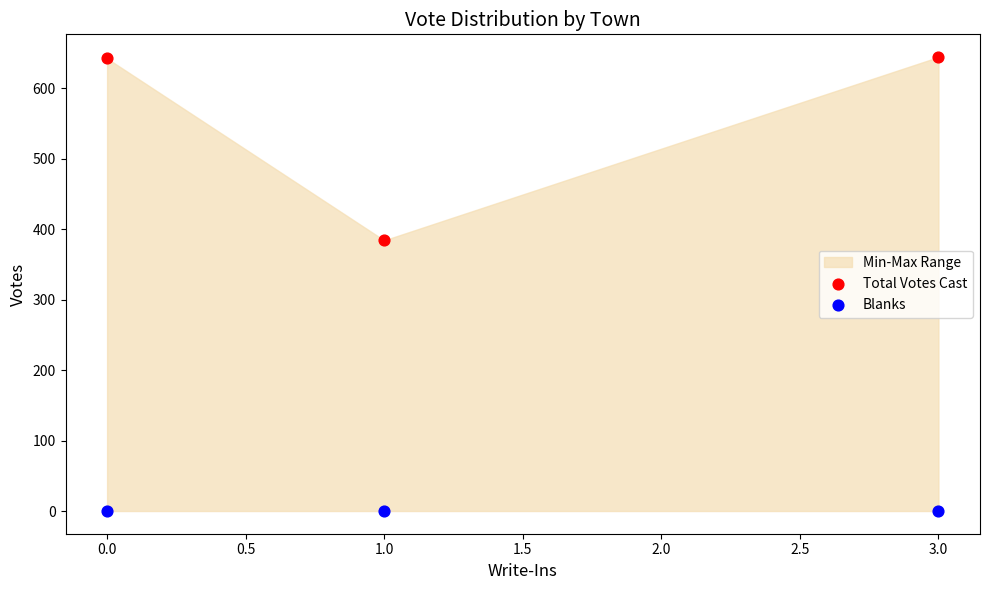

Across all series, what Y value is closest to 322?

384